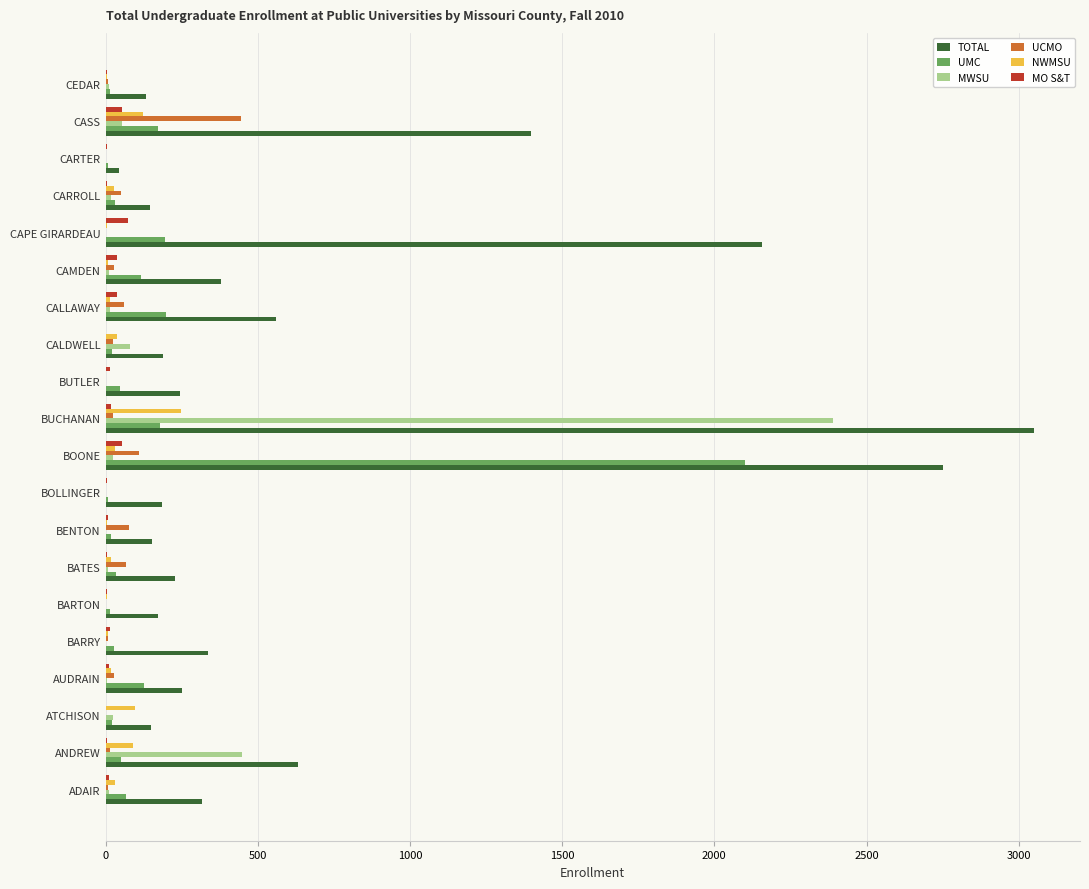

What is the maximum value shown in the chart?

3049